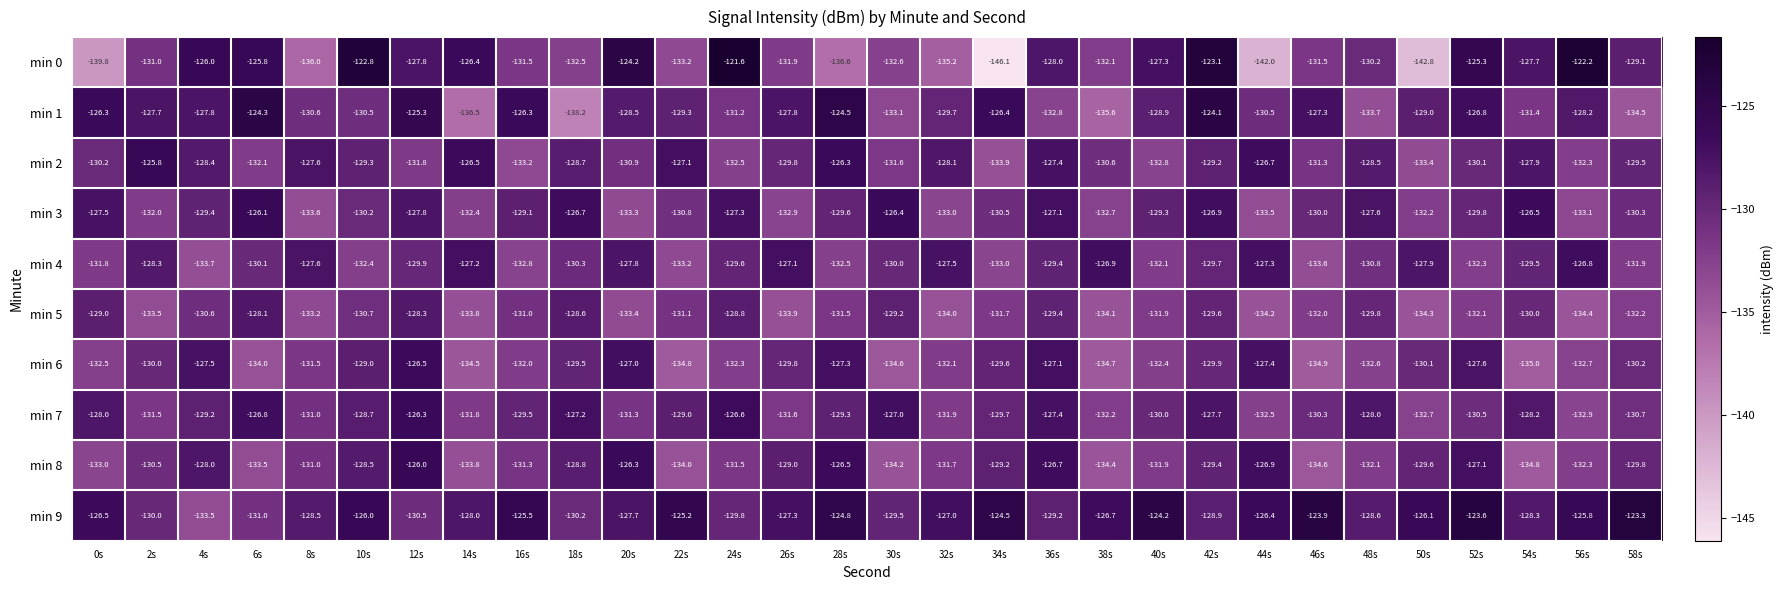

Is it true that min 4 equals -131.9 at 58s?

True